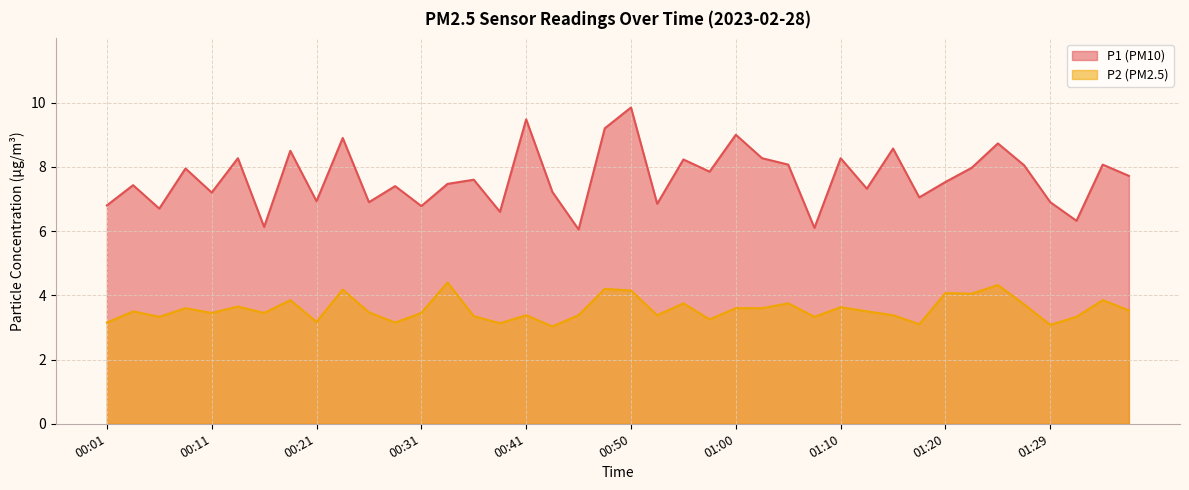

What is the value of the P2 point at the 37th from the left?

3.1